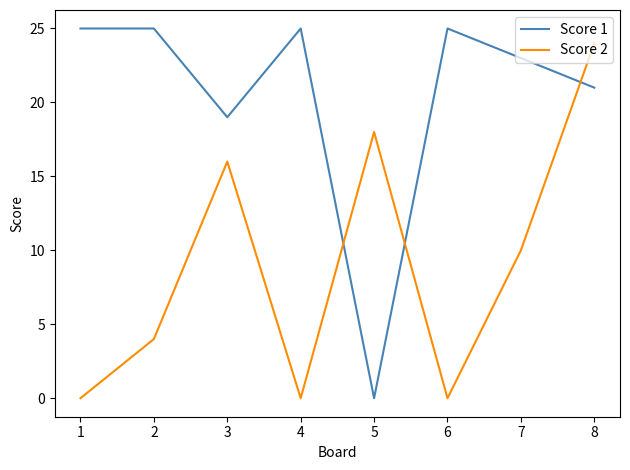

In Score 1, how many points are lower than both neighbors (excluding endpoints)?

2